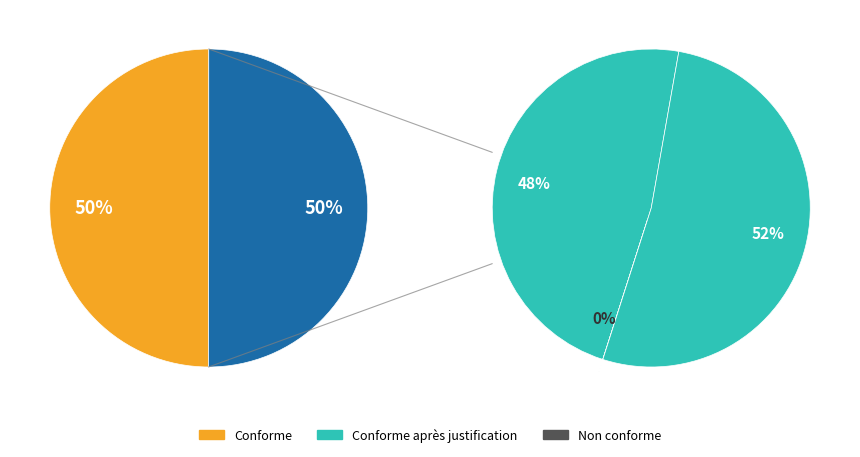

Does 155205 represent more than half of the total?

No